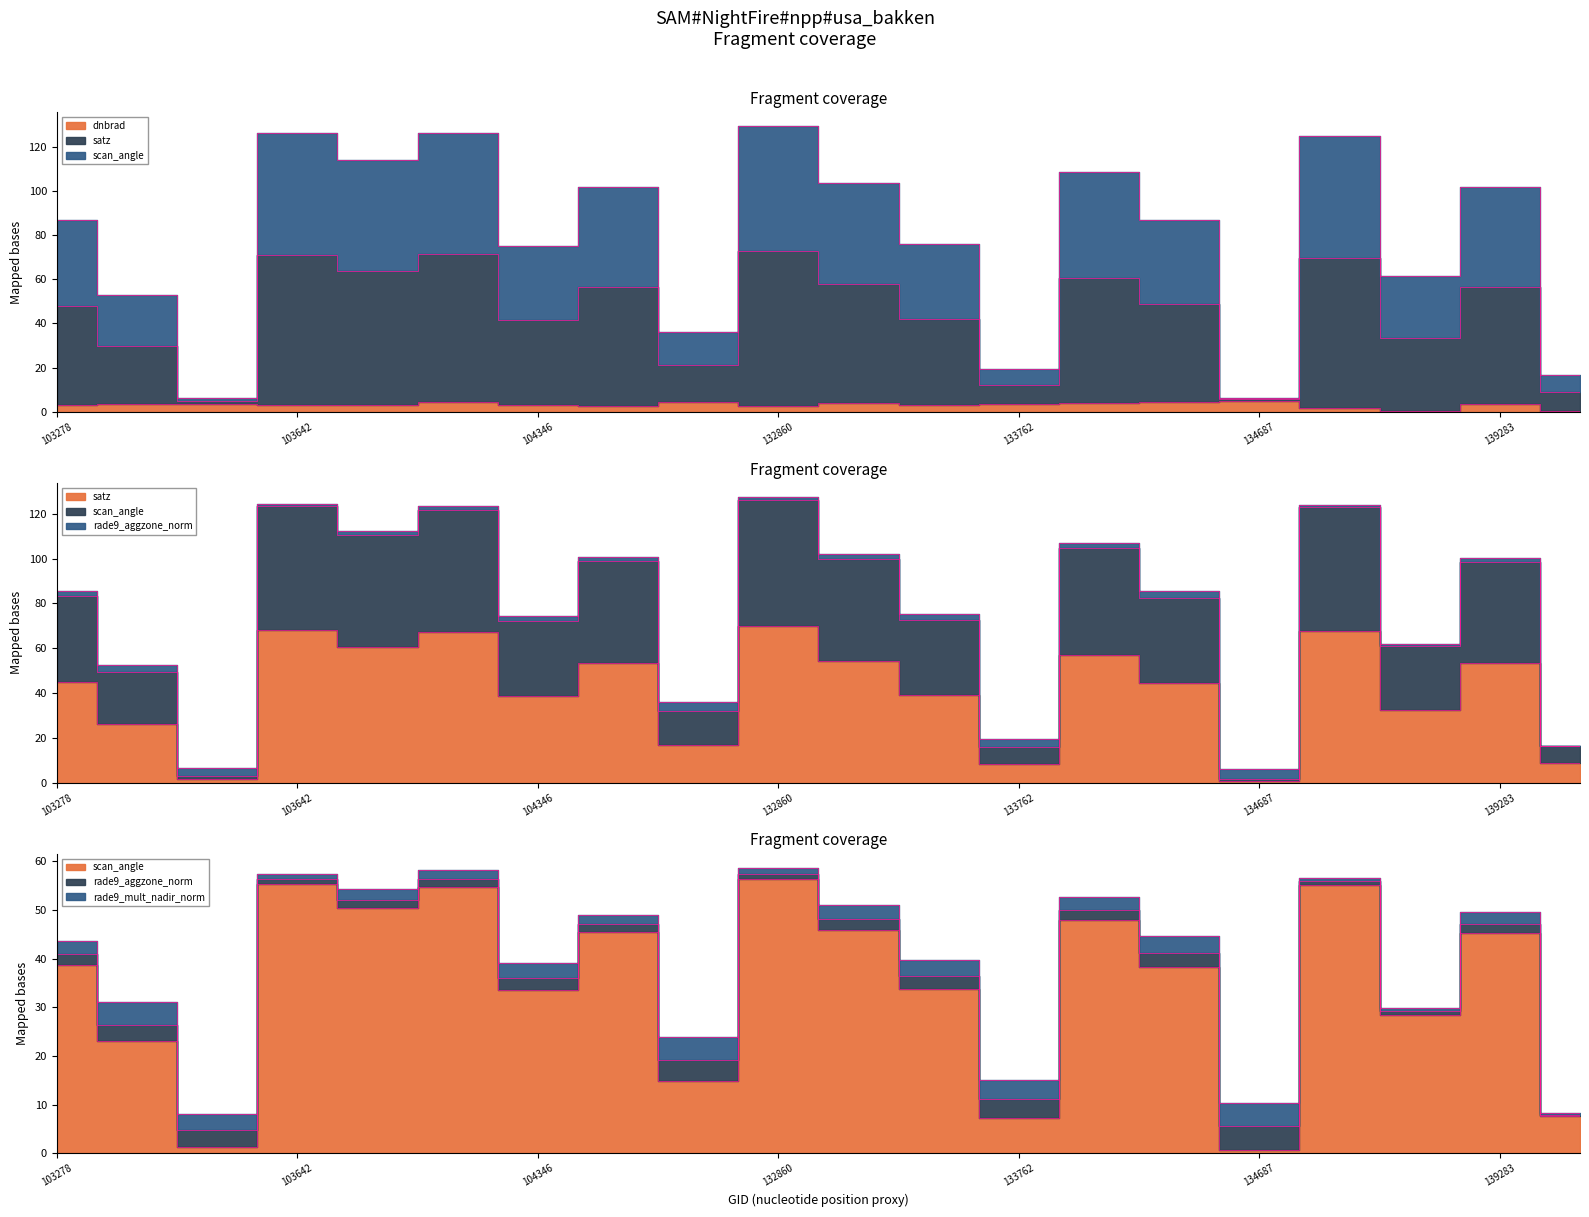

What is the total value across all series at 8?

96.3